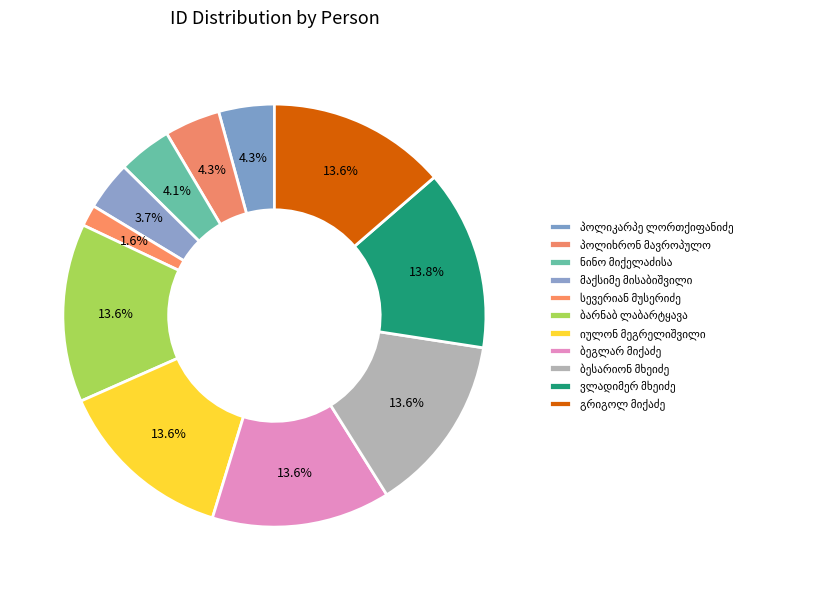

The ნინო მიქელაძისა slice represents 4% of the pie. True or false?

True